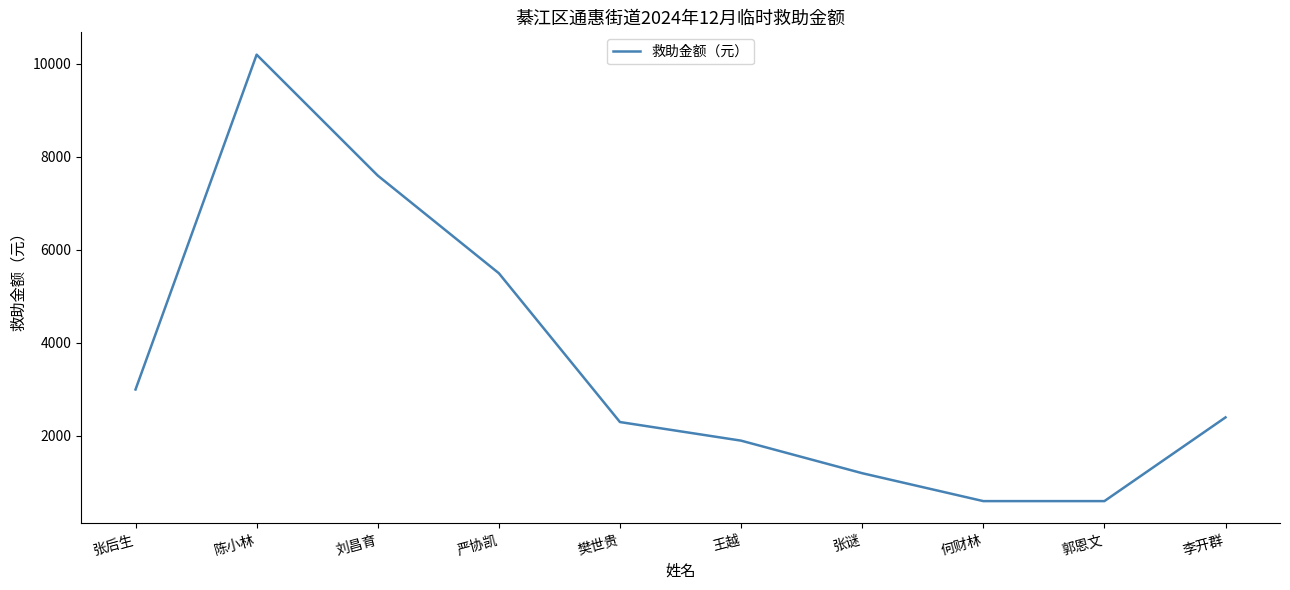

What is the sum of all values?

35300